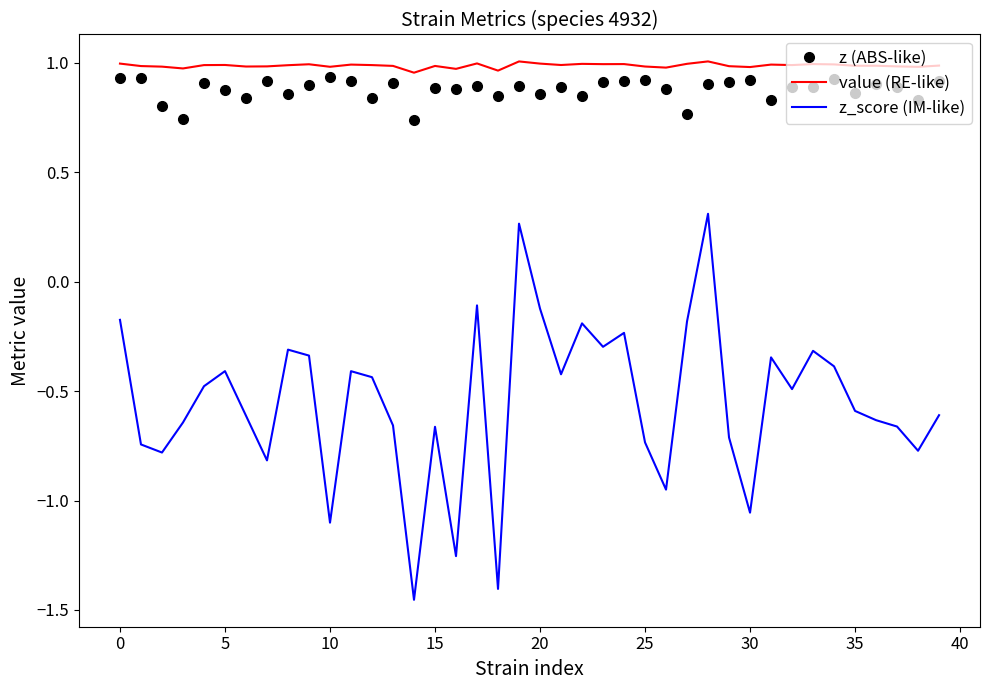

True or false: z (ABS-like) and z_score (IM-like) intersect in this chart.

False